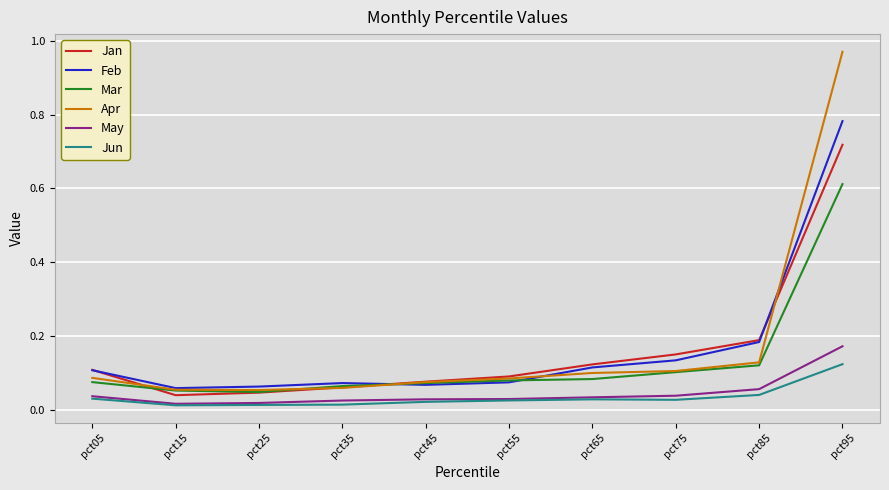

At how many categories does at least one series exceed 0?

10